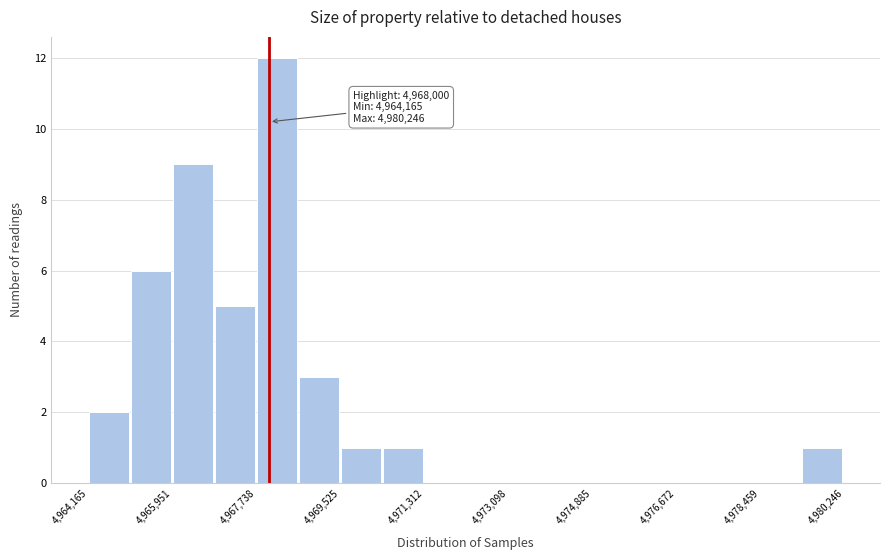

Which range on the x-axis has the tallest bar?

4967800 to 4968600